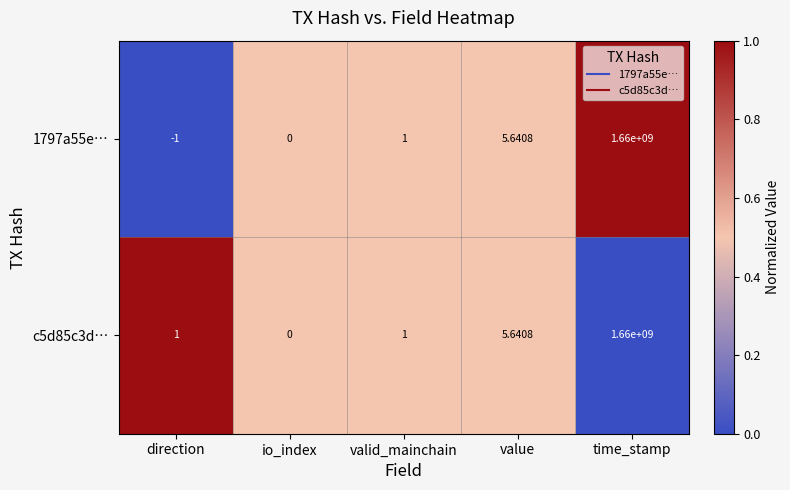

Which label corresponds to the largest value in the chart?

time_stamp